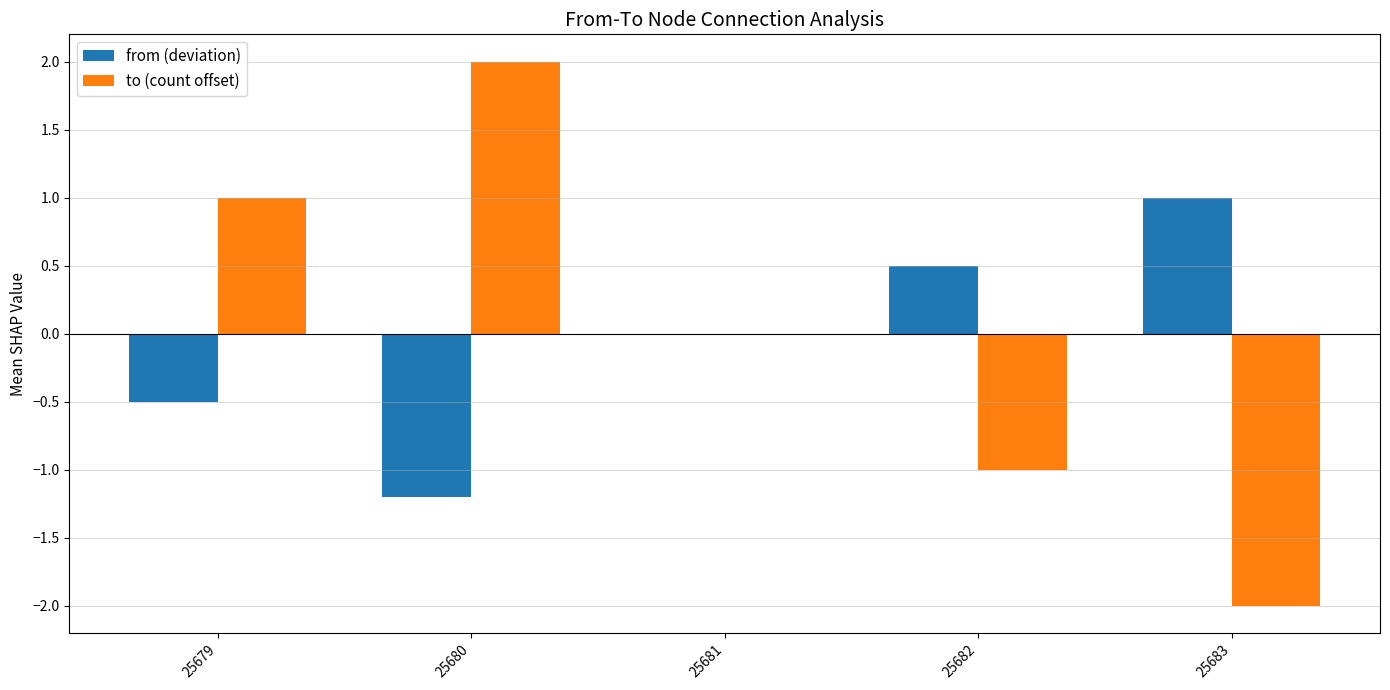

What is the sum of the from (deviation) values at 25682 and 25681?

0.5